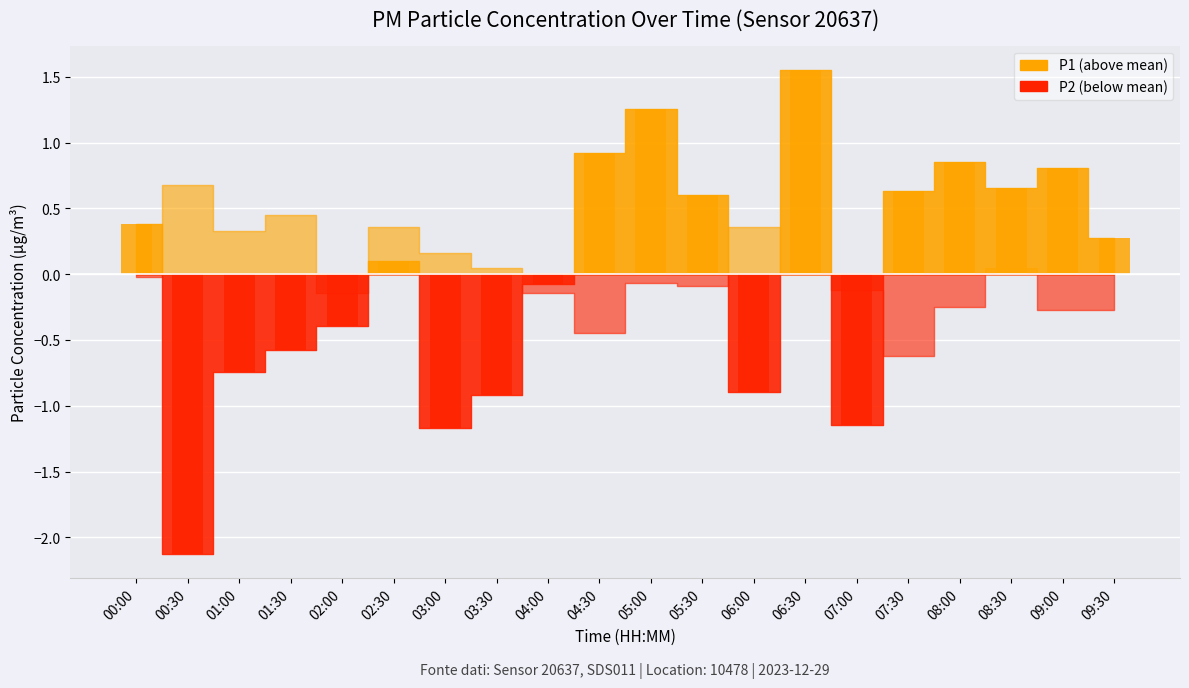

Rank the series by their maximum value, from lowest to highest.

P2, P1